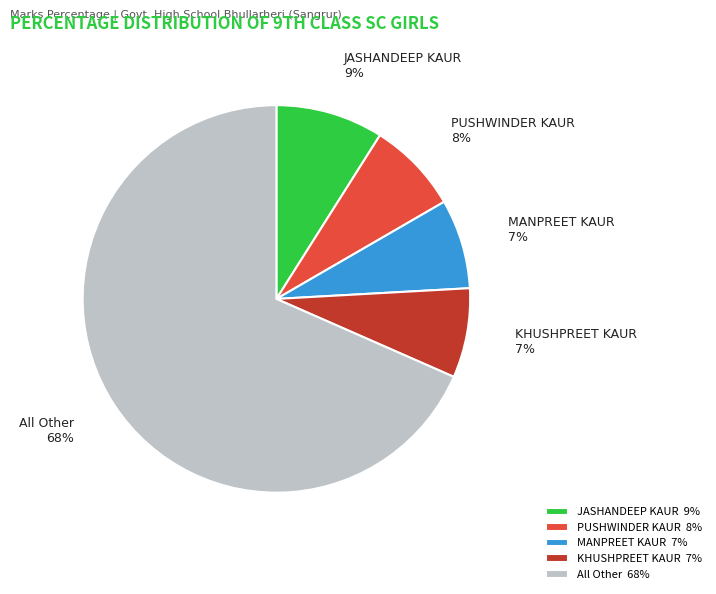

To the nearest percent, what is the combined percentage of MANPREET KAUR 7% and JASHANDEEP KAUR 9%?

16%